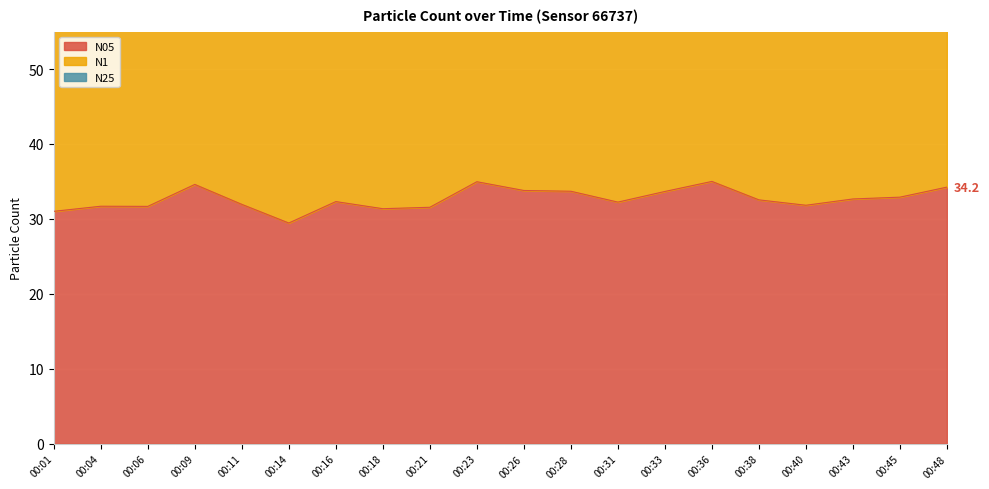

What are all the series names shown in the legend?

N05, N1, N25